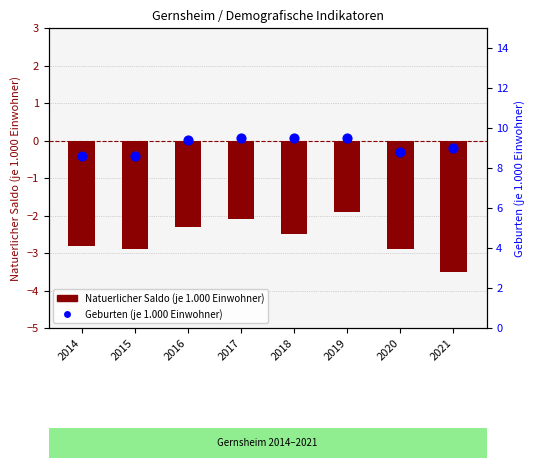

What are all the series names shown in the legend?

Natuerlicher Saldo (je 1.000 Einwohner), Geburten (je 1.000 Einwohner)